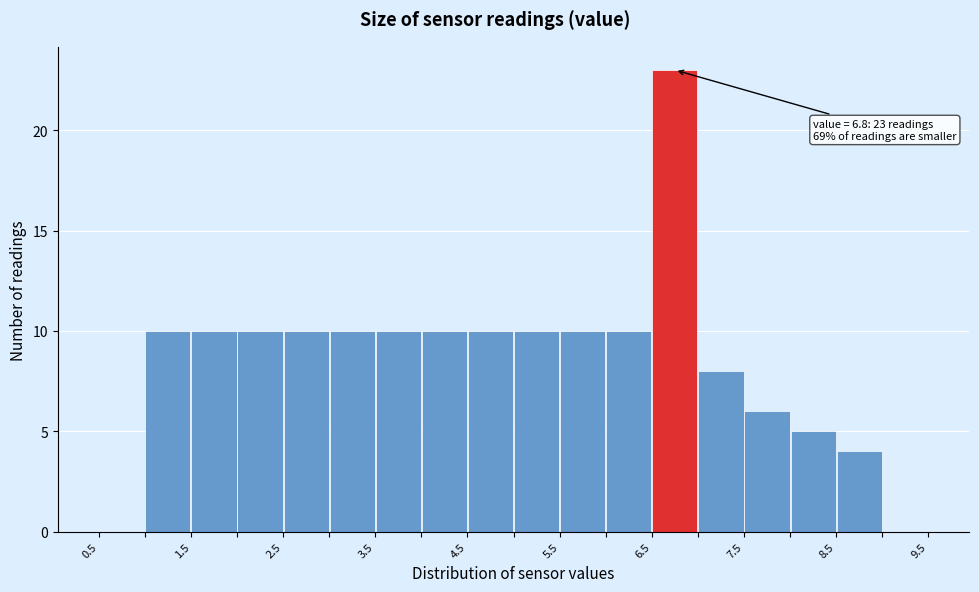

Which range on the x-axis has the tallest bar?

6.5 to 7.0